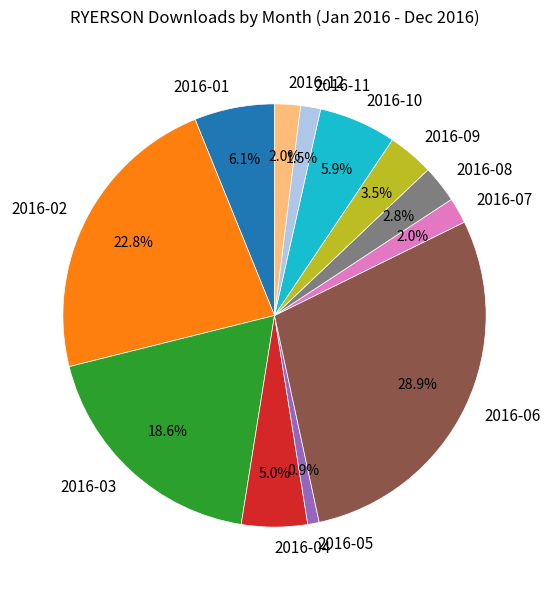

Combined, do 2016-09 and 2016-04 account for over 50%?

No